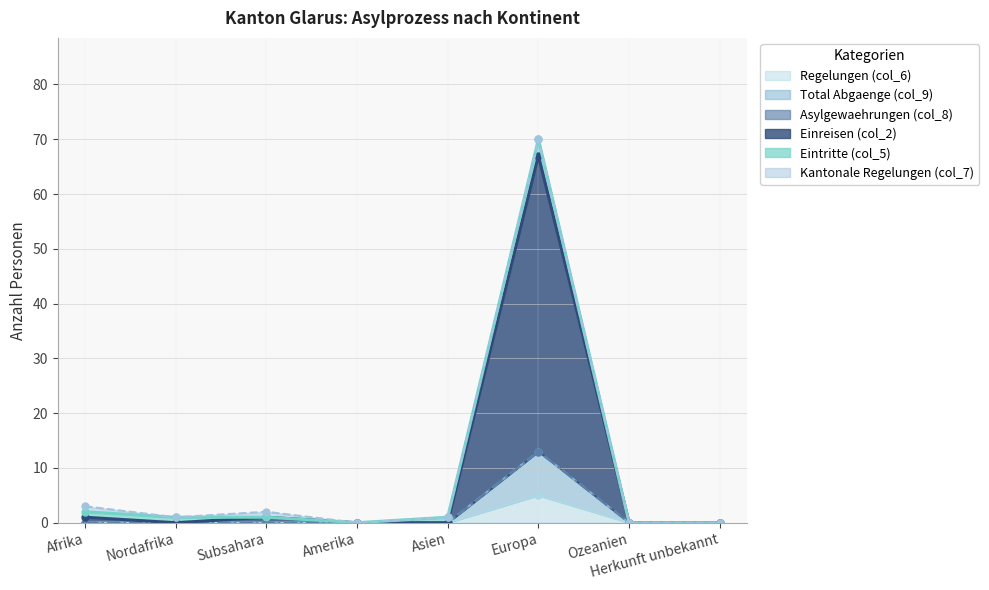

At which label does Regelungen (col_6) reach its peak?

Europa